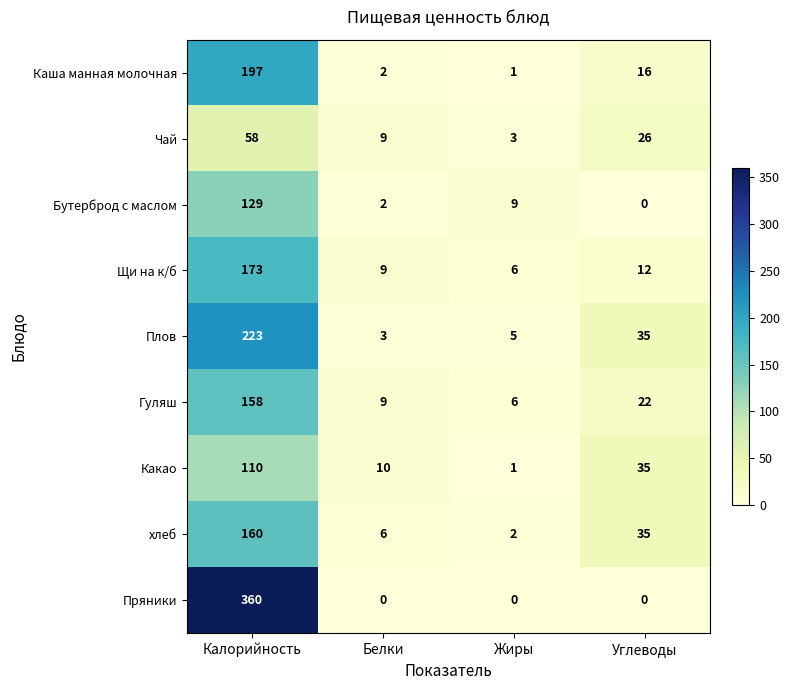

At which label does Какао first exceed 35?

Калорийность